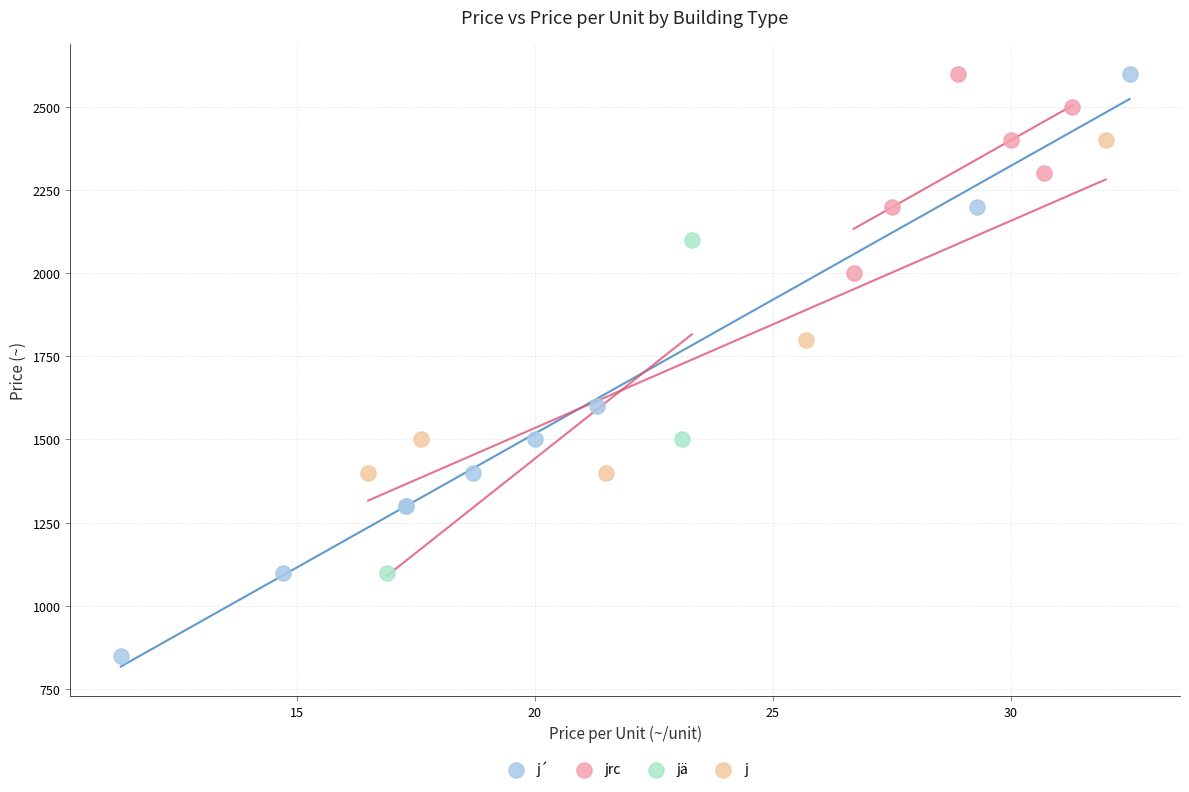

Which series has the largest Y range (max minus min)?

j´